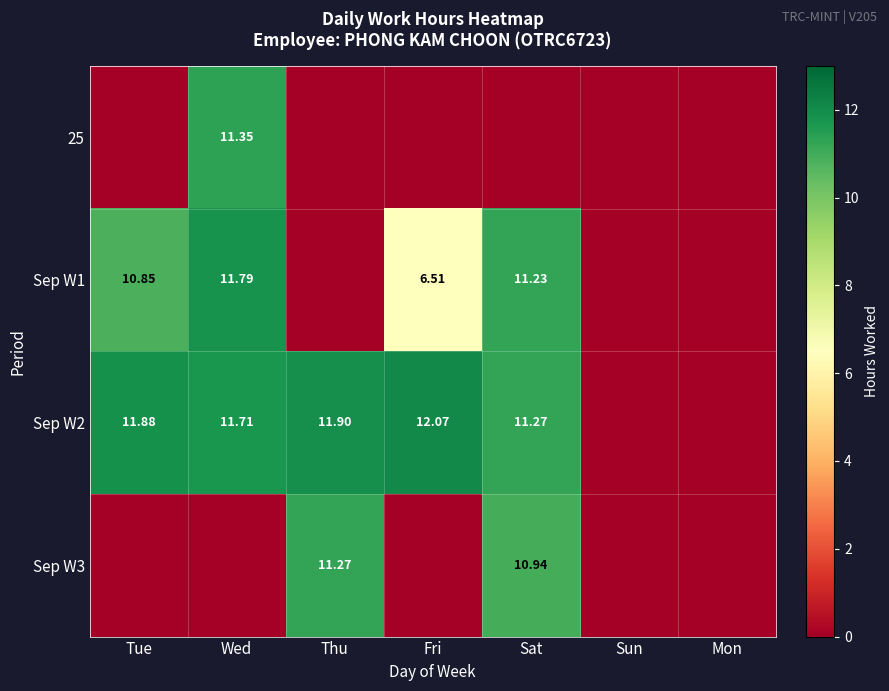

Is the value of Sep W2 at Thu greater than the value of Sep W1 at Fri?

Yes